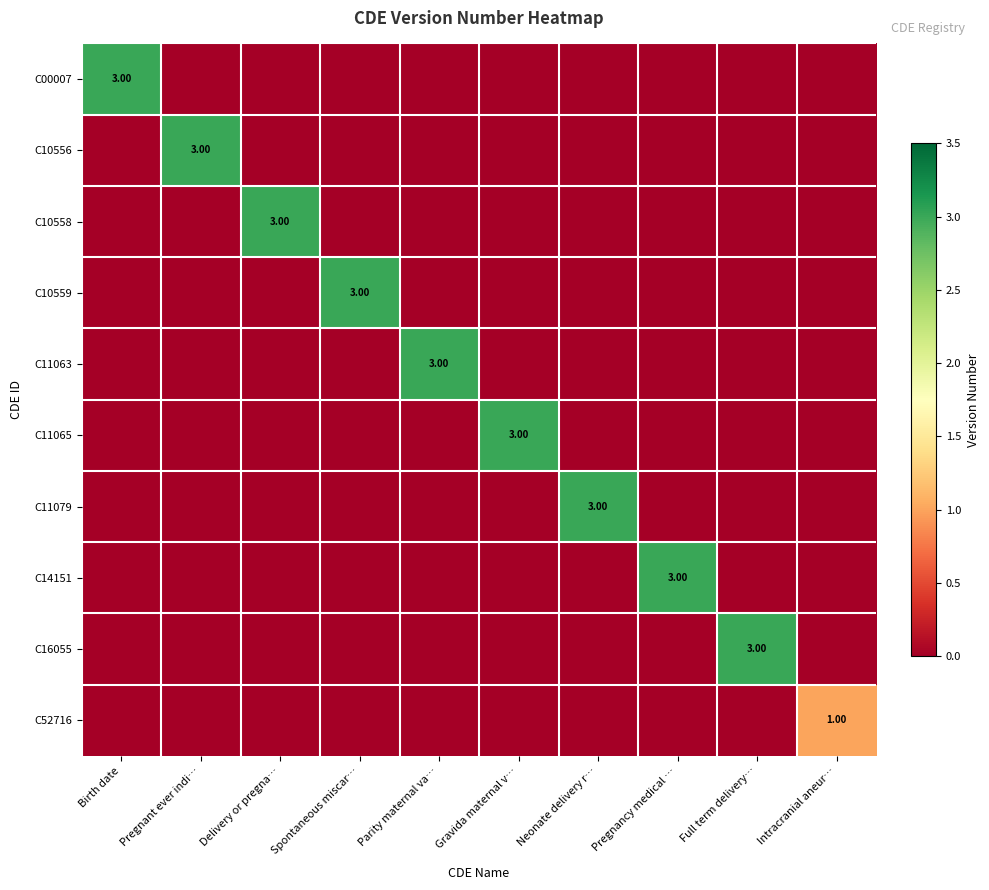

What is the difference between the C00007 values at Delivery or pregna… and Birth date?

3